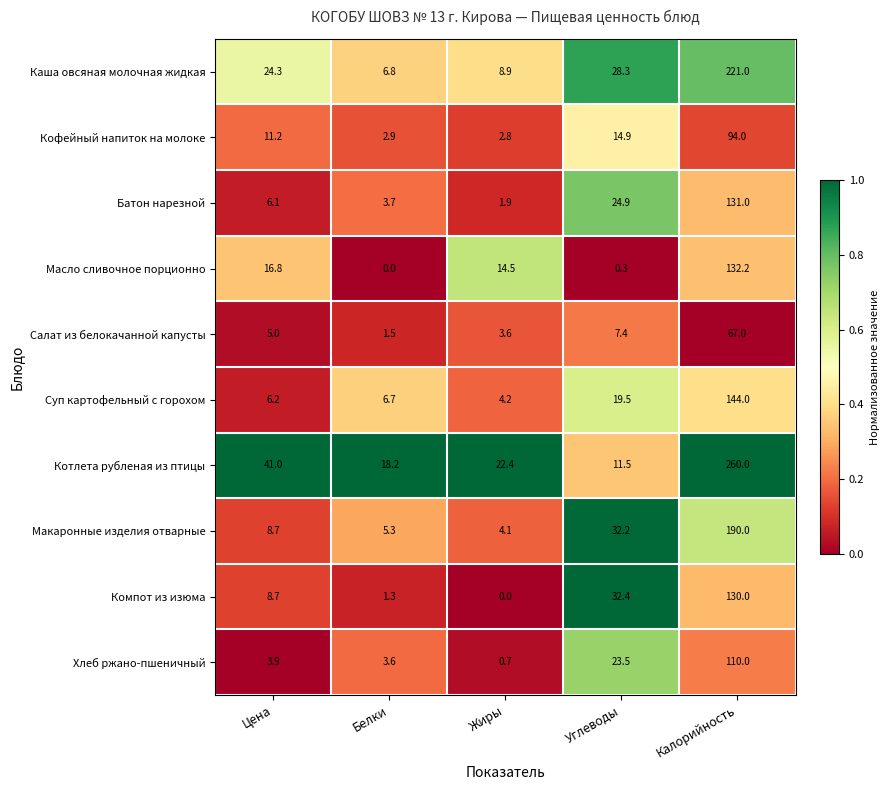

Is it true that Котлета рубленая из птицы equals 41.0 at Цена?

True